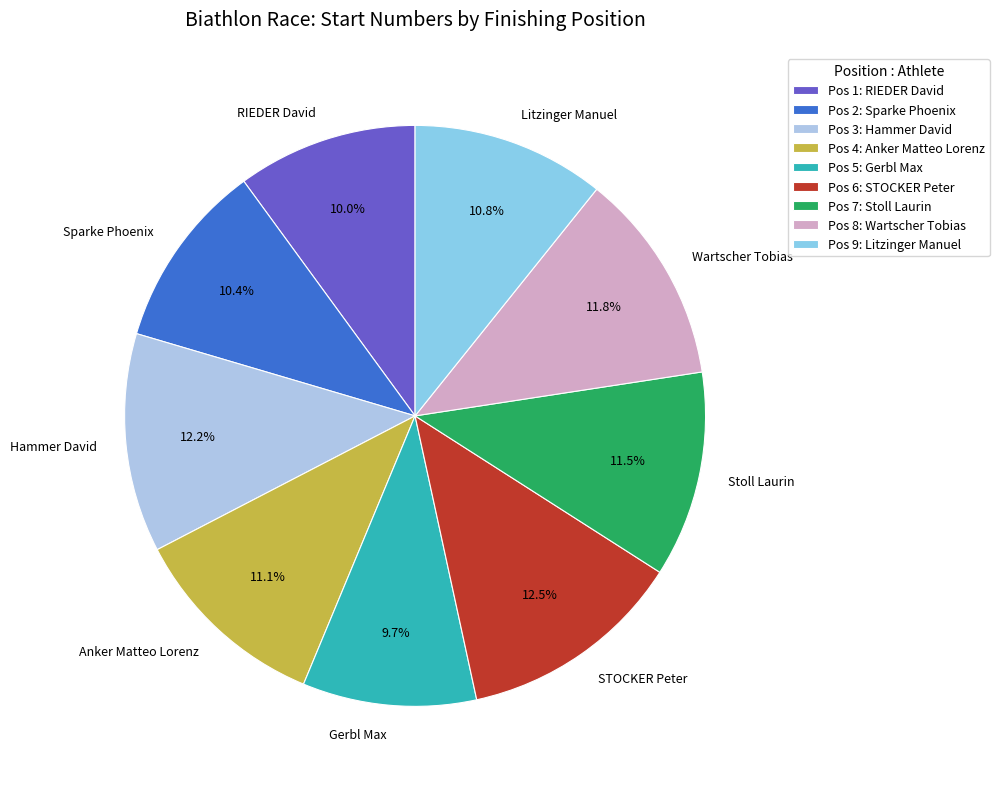

What is the ratio of the value at Anker Matteo Lorenz to the value at Wartscher Tobias?

0.9